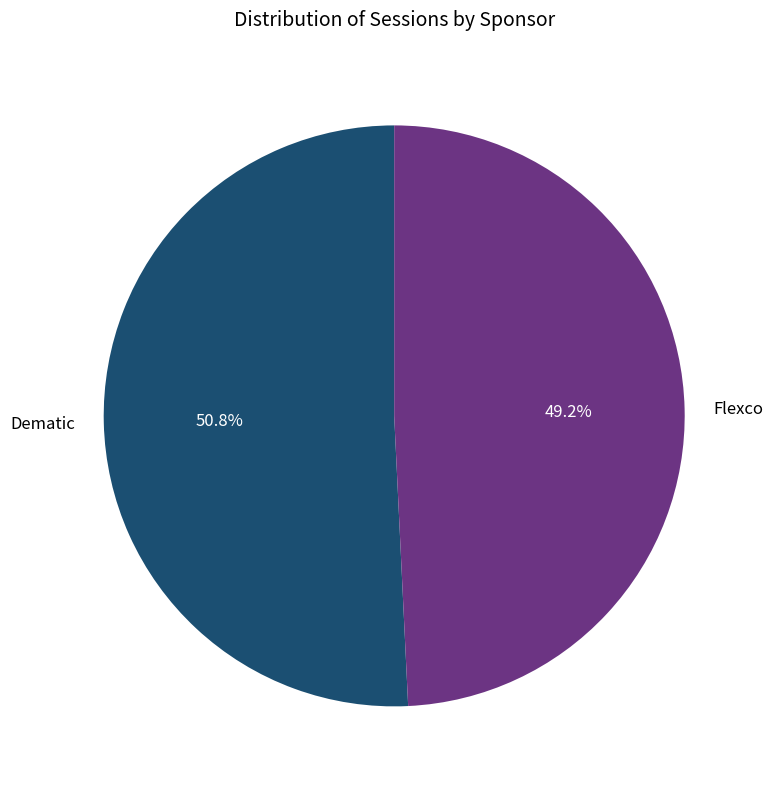

Approximately how many times larger is the value at Dematic compared to Flexco?

1.0